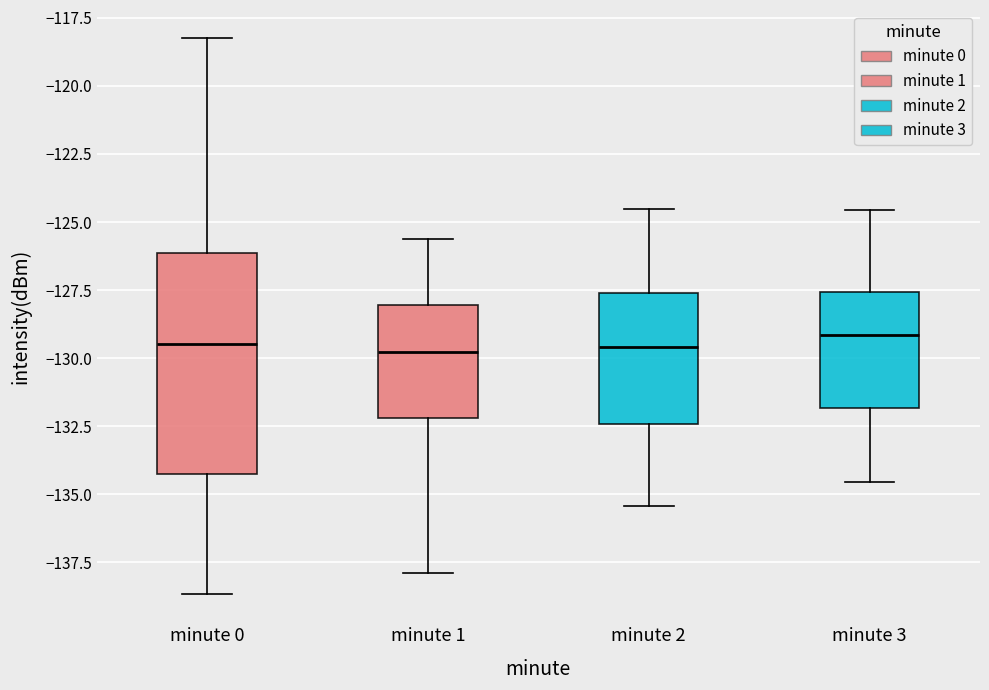

Where does the upper whisker of the box for minute 1 end on the y-axis? The values are not printed on the chart, so give them approximately, as read against the axis.

-125.5